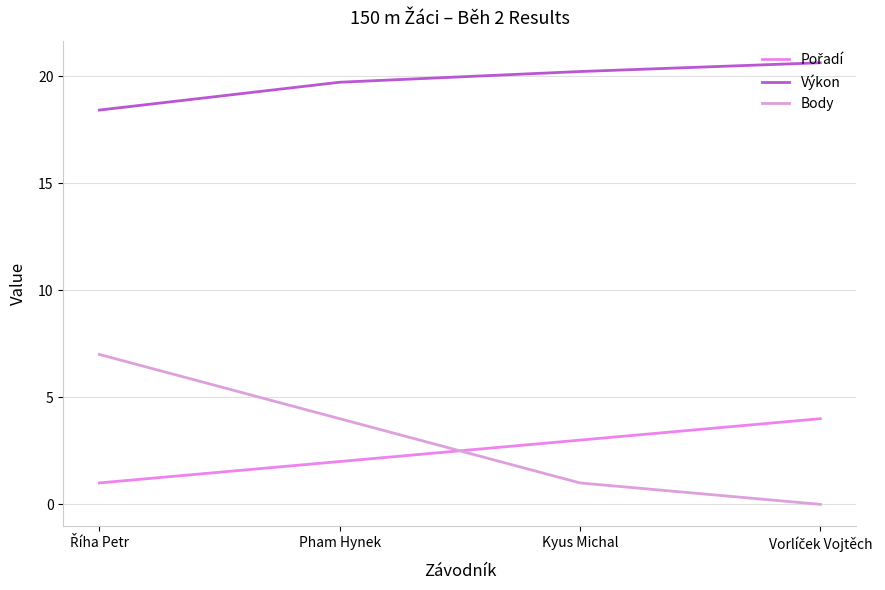

Does the chart have visible grid lines?

Yes